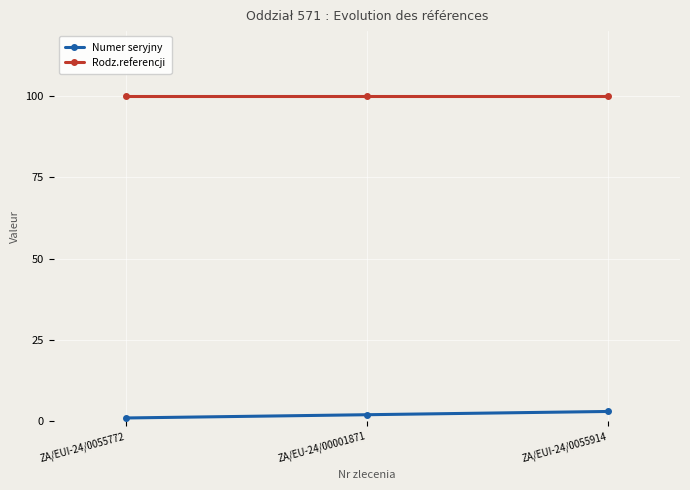

Rank the series by their average value, from lowest to highest.

Numer seryjny, Rodz.referencji